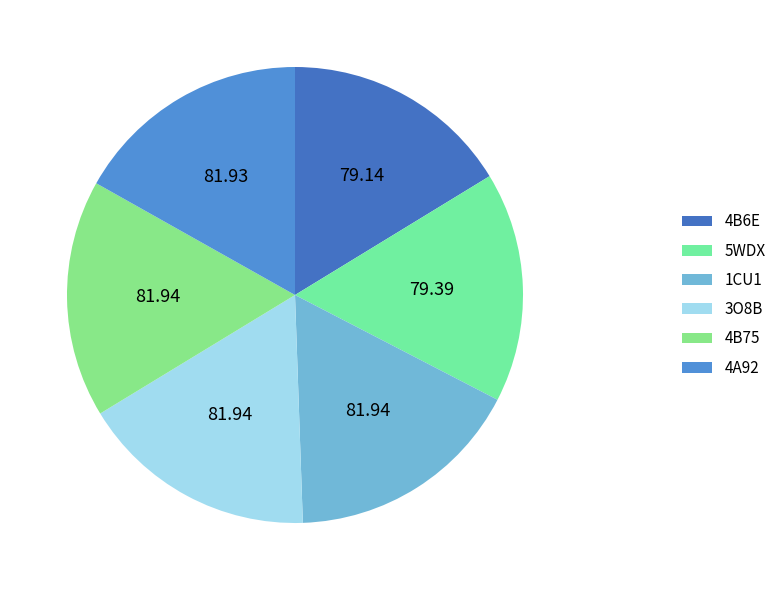

Is it true that 1CU1 is 31% of the pie?

False